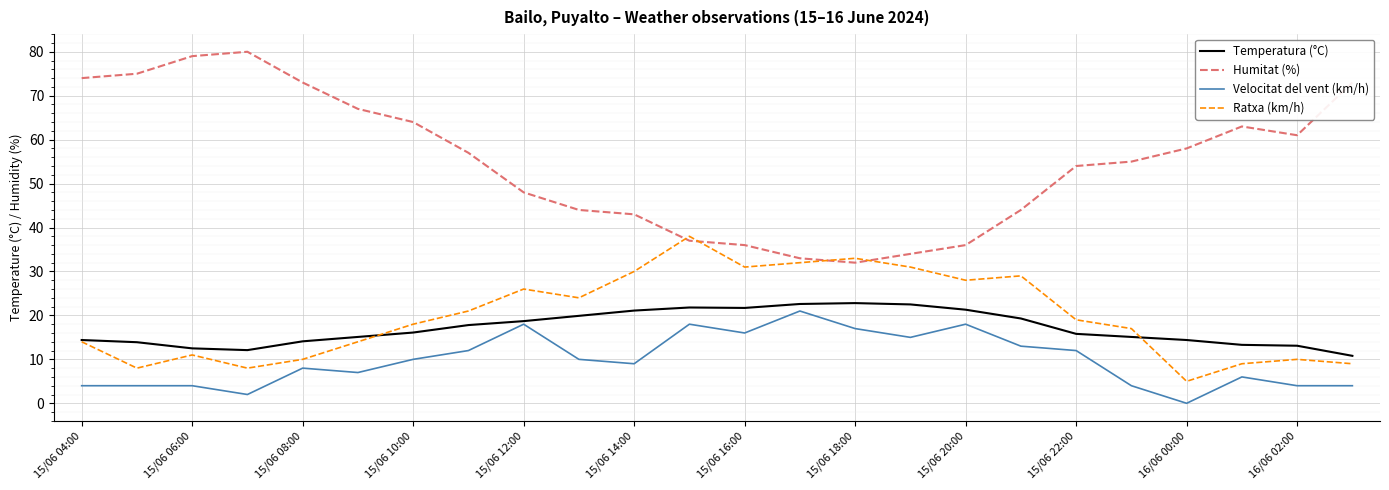

What is the greatest value displayed?

80.0